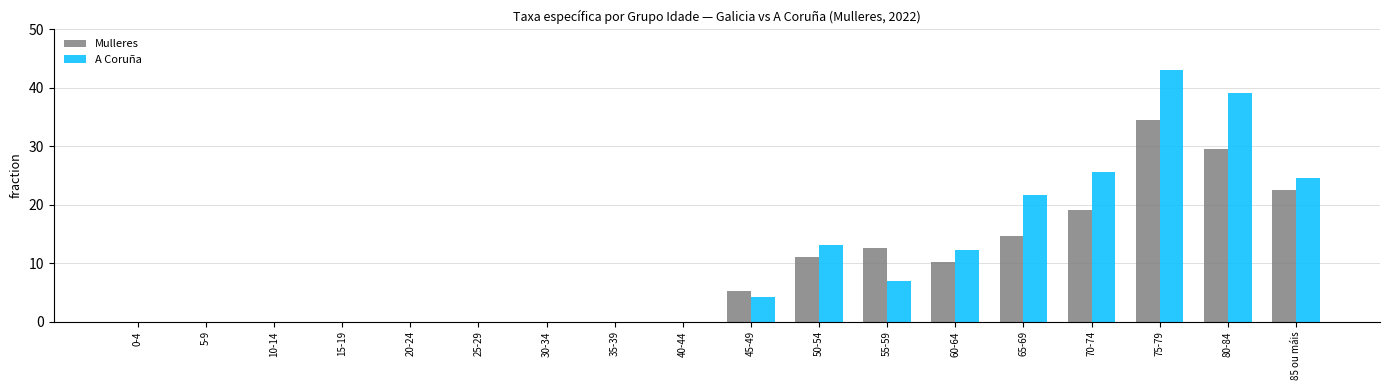

Which category has the highest value across all series?

75-79